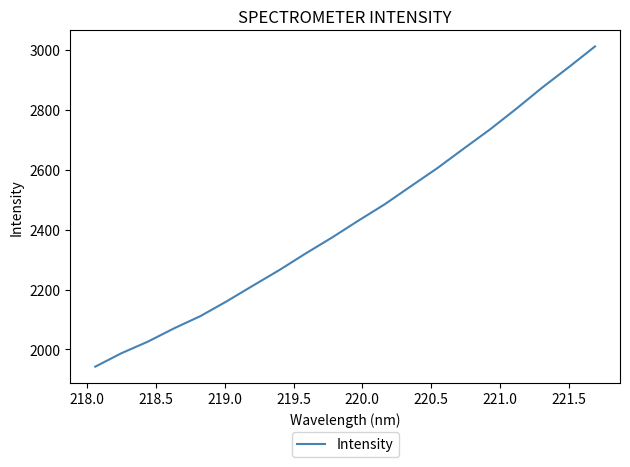

What is the smallest value displayed?

1942.4